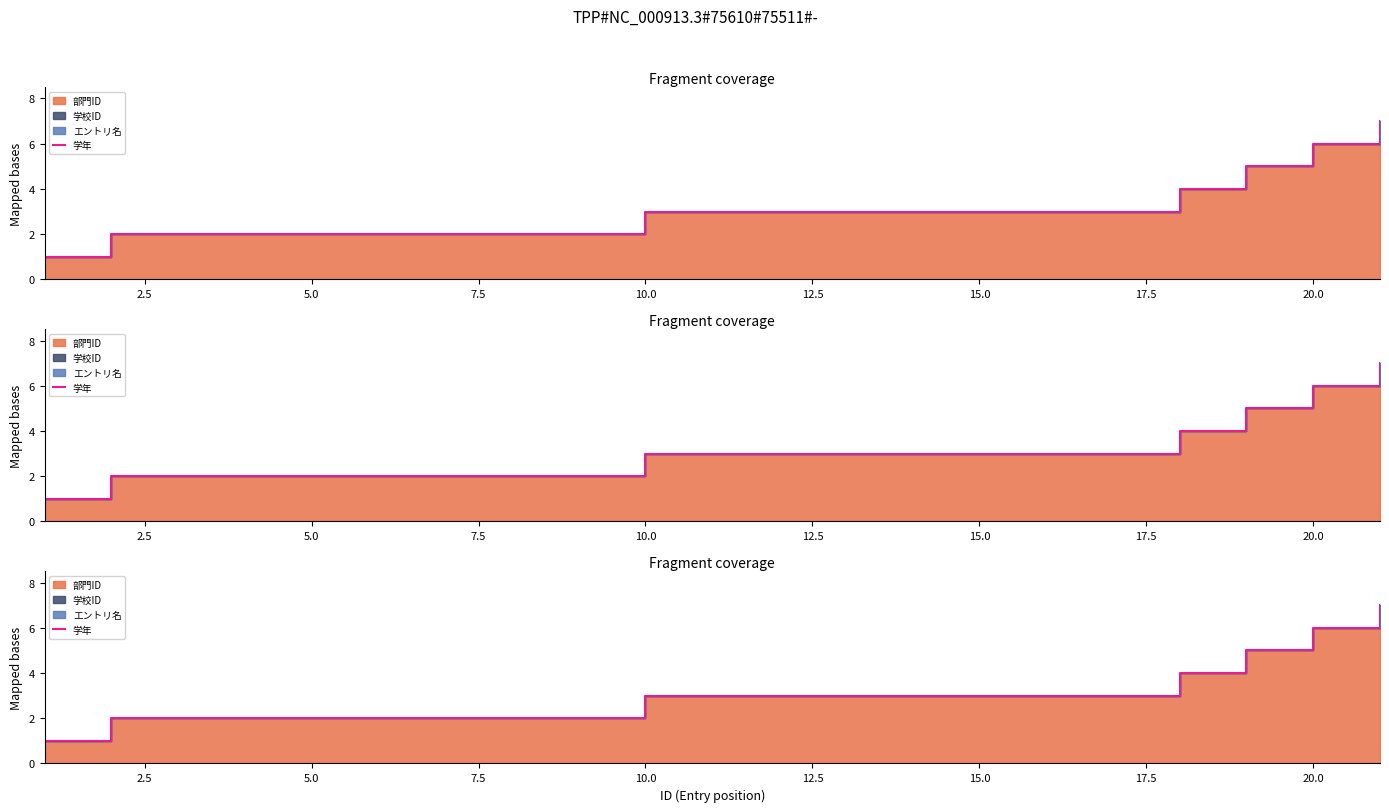

How many data points are above 3?

4